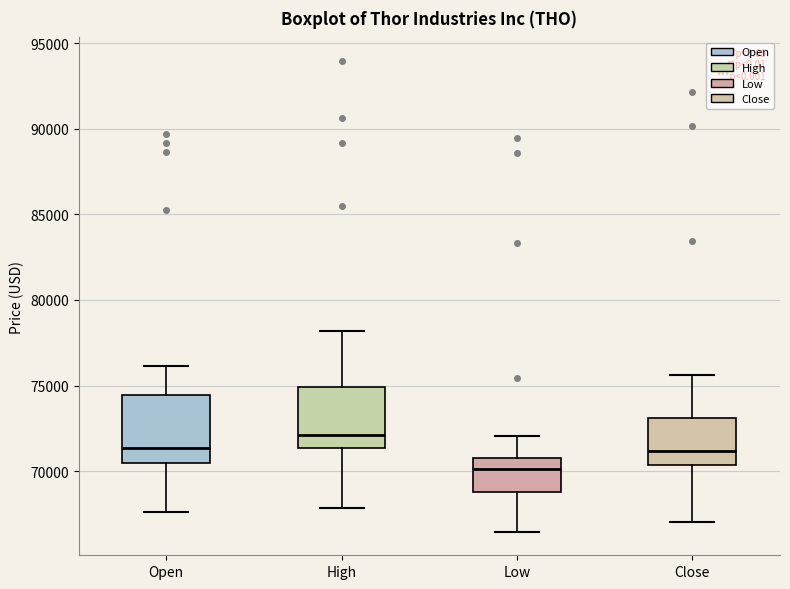

Reading left to right, transcribe this box plot: for each box, give where its median line is, the range the box spans, and where its two whiskers end, as read against the y-axis. The values are not printed on the chart, so give them approximately, as read against the axis.

Open: median 71500, box 70500 to 74500, whiskers 67500 to 76000
High: median 72000, box 71500 to 75000, whiskers 68000 to 78000
Low: median 70000, box 69000 to 71000, whiskers 66500 to 72000
Close: median 71000, box 70500 to 73000, whiskers 67000 to 75500